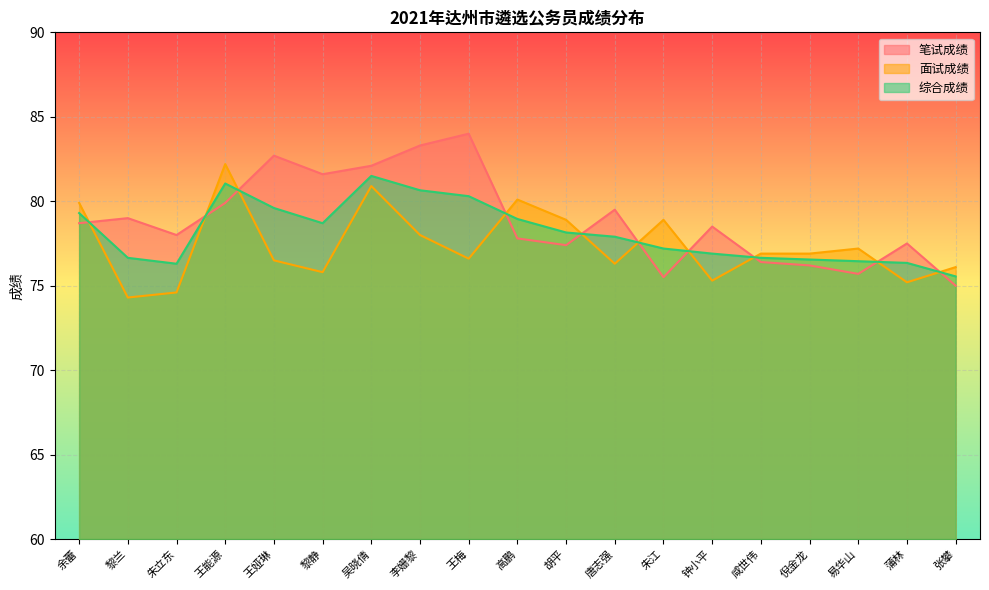

Between which two adjacent categories do 笔试成绩 and 综合成绩 first intersect?

余蕾 and 黎兰